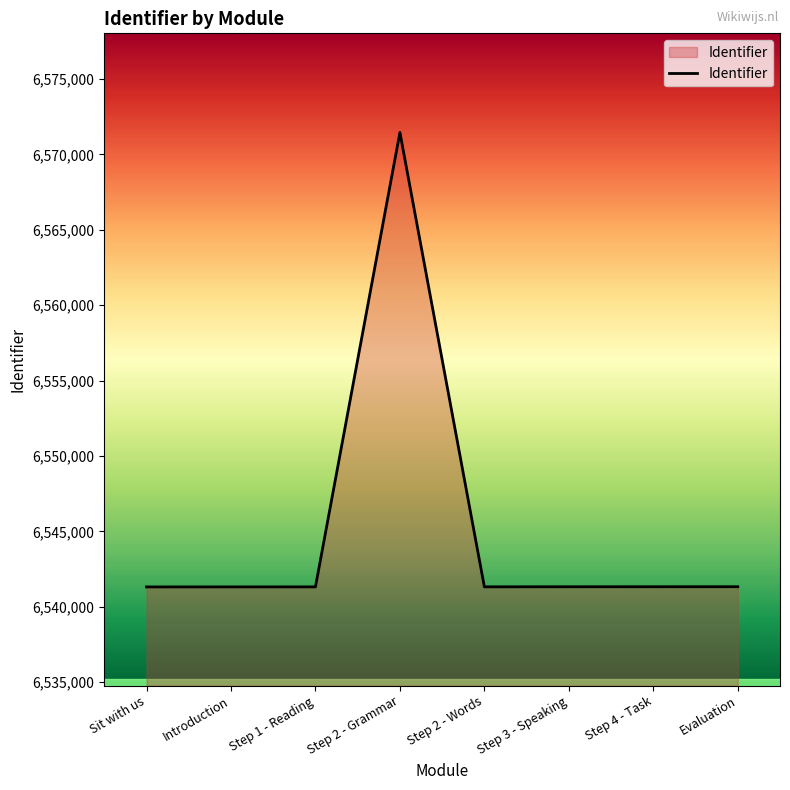

True or false: the data shows 6541323 at Sit with us.

True